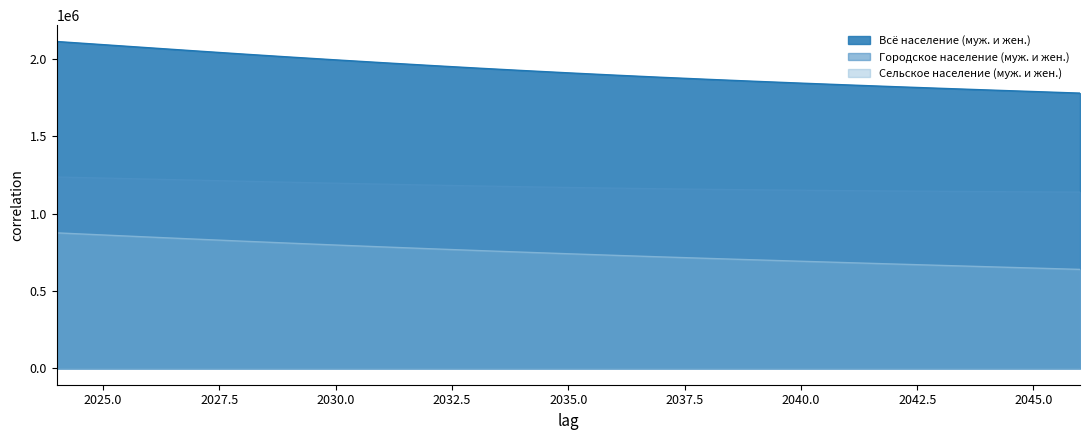

True or false: Городское население (муж. и жен.) and Сельское население (муж. и жен.) cross at least once.

False